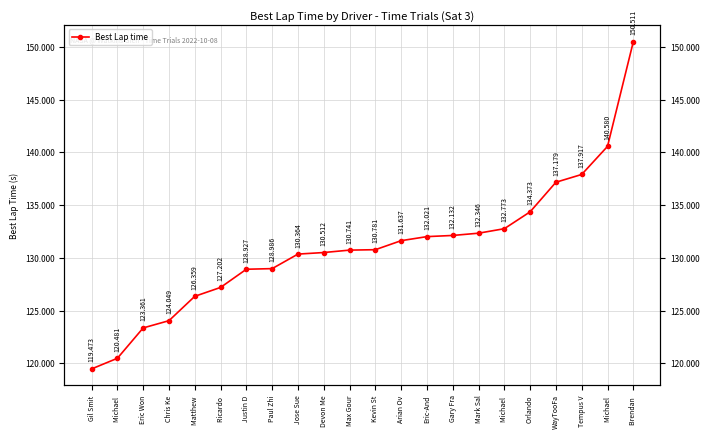

What is the change in value from Eric Won to Gary Fra?

+8.8